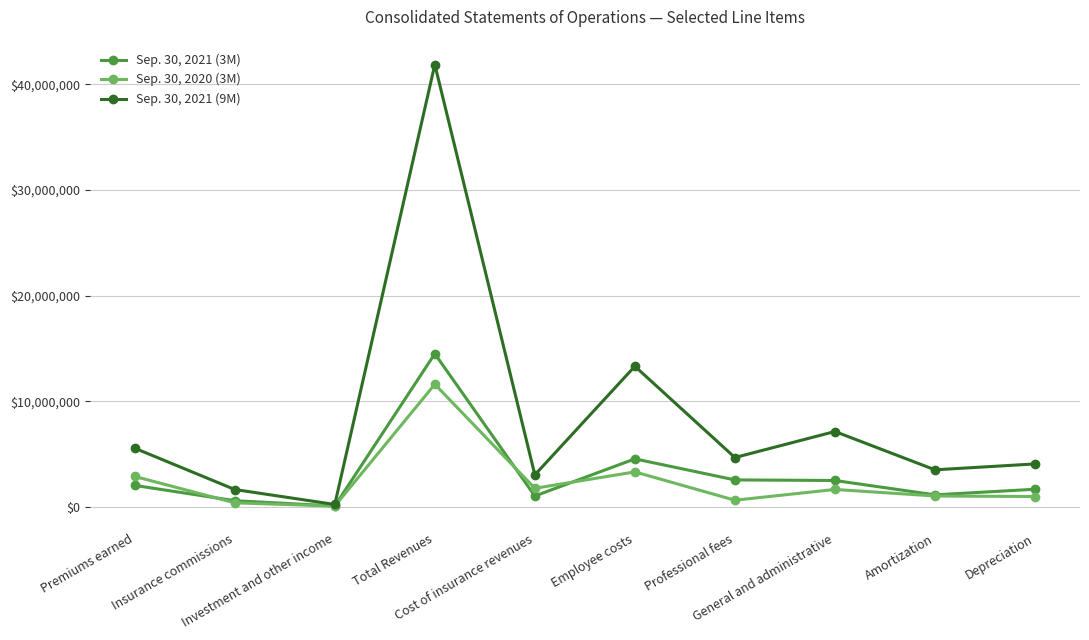

List the series in order of their peak value, highest first.

Sep. 30, 2021 (9M), Sep. 30, 2021 (3M), Sep. 30, 2020 (3M)